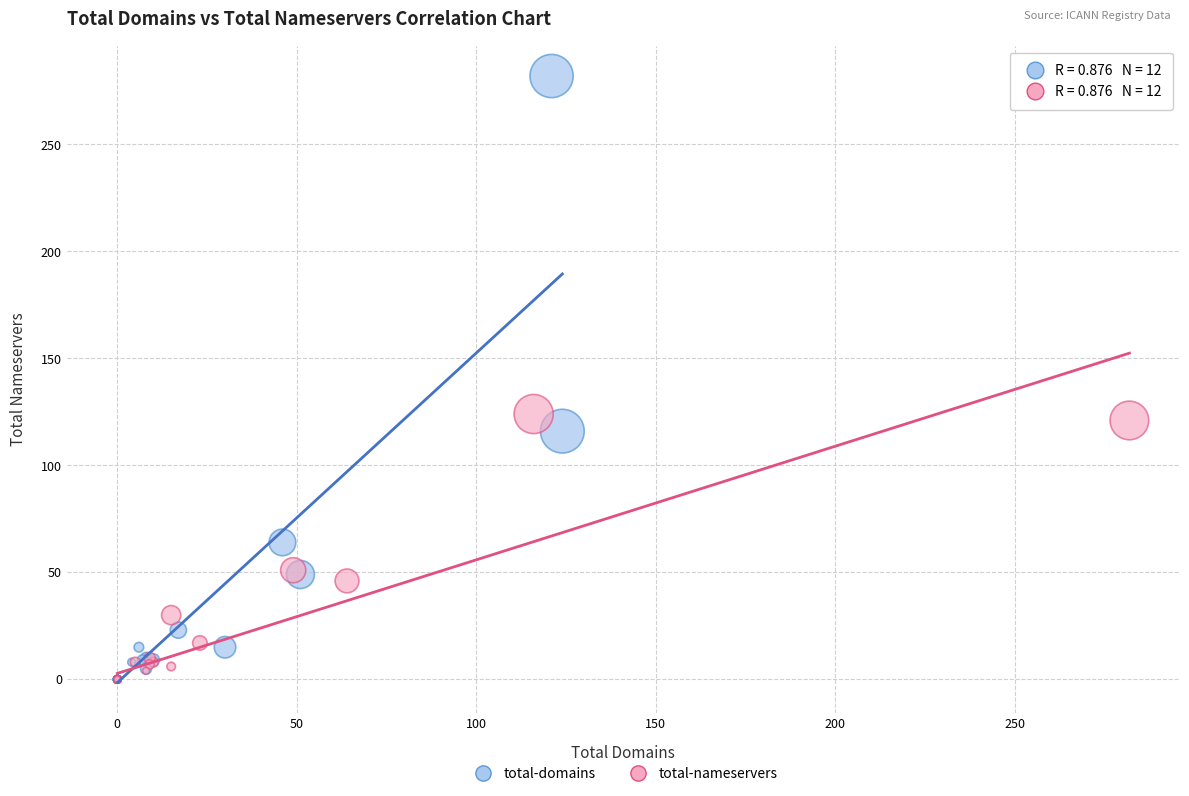

Which series contains the highest Y value?

total-domains